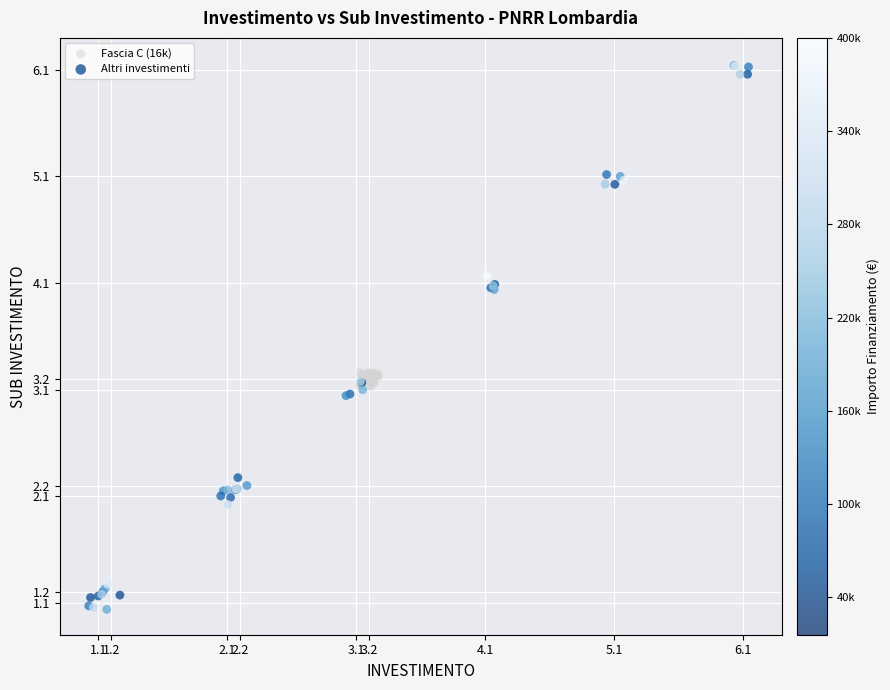

Which series contains the lowest Y value?

Altri investimenti